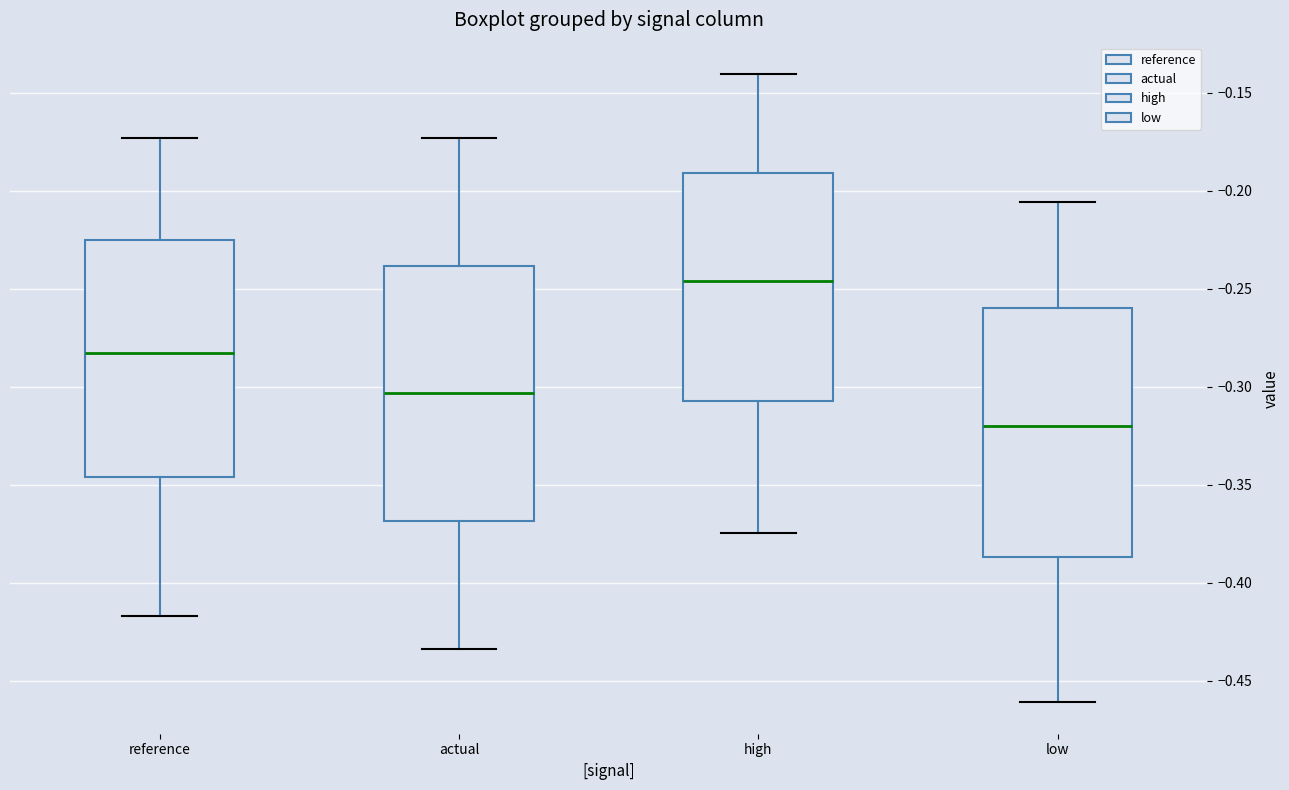

Reading left to right, transcribe this box plot: for each box, give where its median line is, the range the box spans, and where its two whiskers end, as read against the y-axis. The values are not printed on the chart, so give them approximately, as read against the axis.

reference: median -0.285, box -0.345 to -0.225, whiskers -0.415 to -0.175
actual: median -0.305, box -0.370 to -0.240, whiskers -0.435 to -0.175
high: median -0.245, box -0.305 to -0.190, whiskers -0.375 to -0.140
low: median -0.320, box -0.385 to -0.260, whiskers -0.460 to -0.205